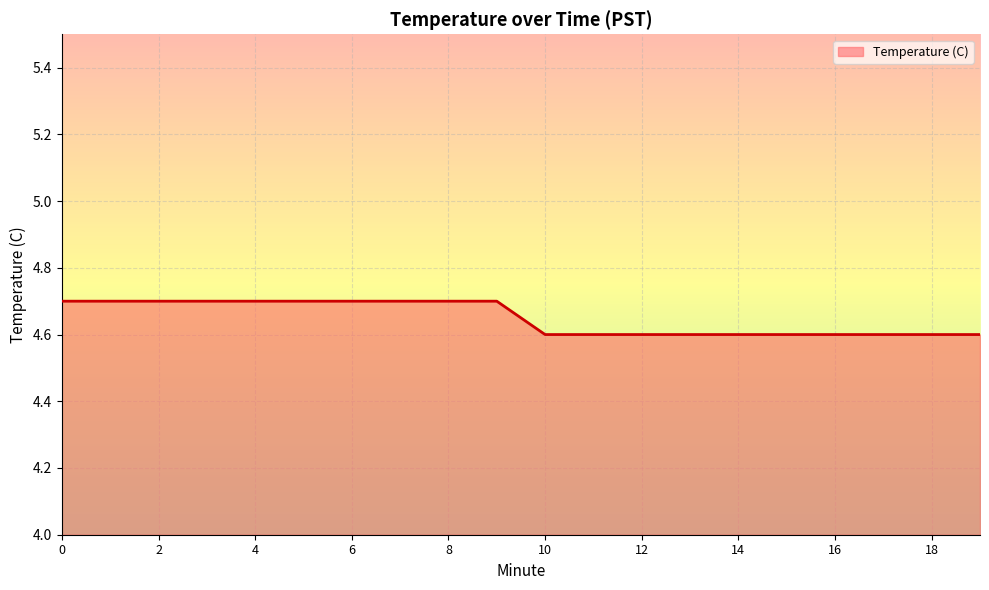

What is the minimum value shown in the chart?

4.6